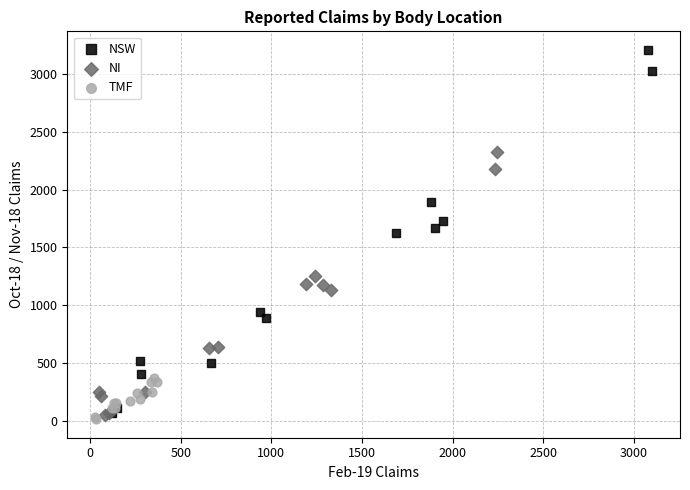

Which series has the largest Y range (max minus min)?

NSW